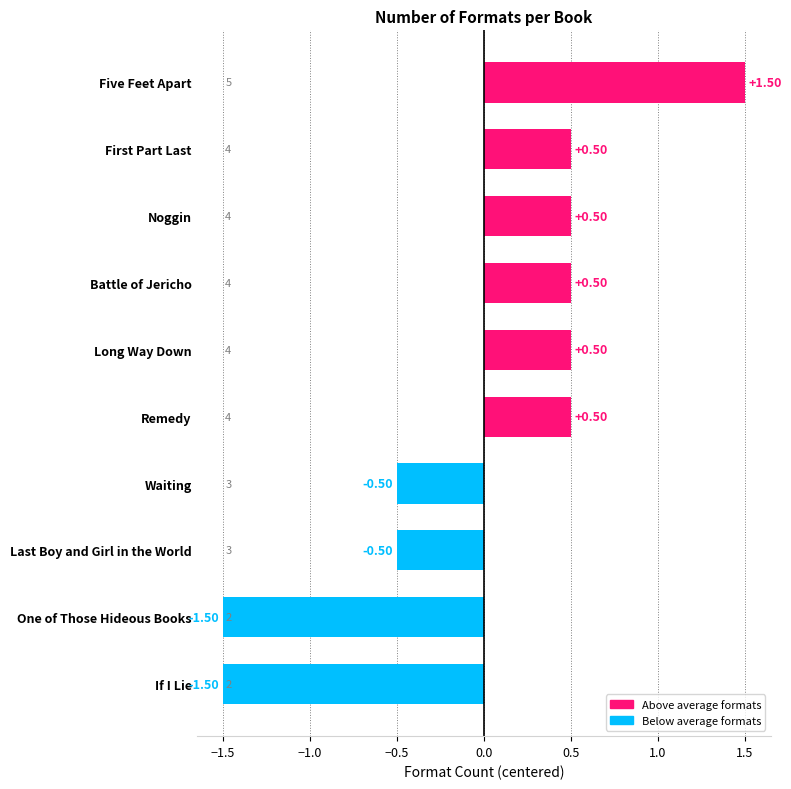

What is the difference between the maximum and minimum values?

3.0